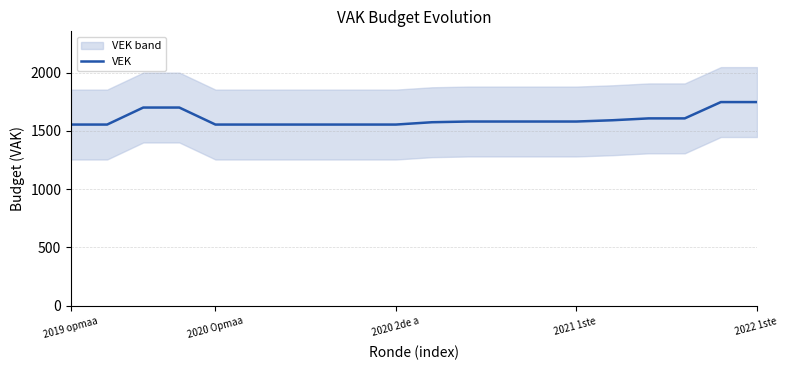

Which label corresponds to the smallest value in the chart?

2019 opmaa